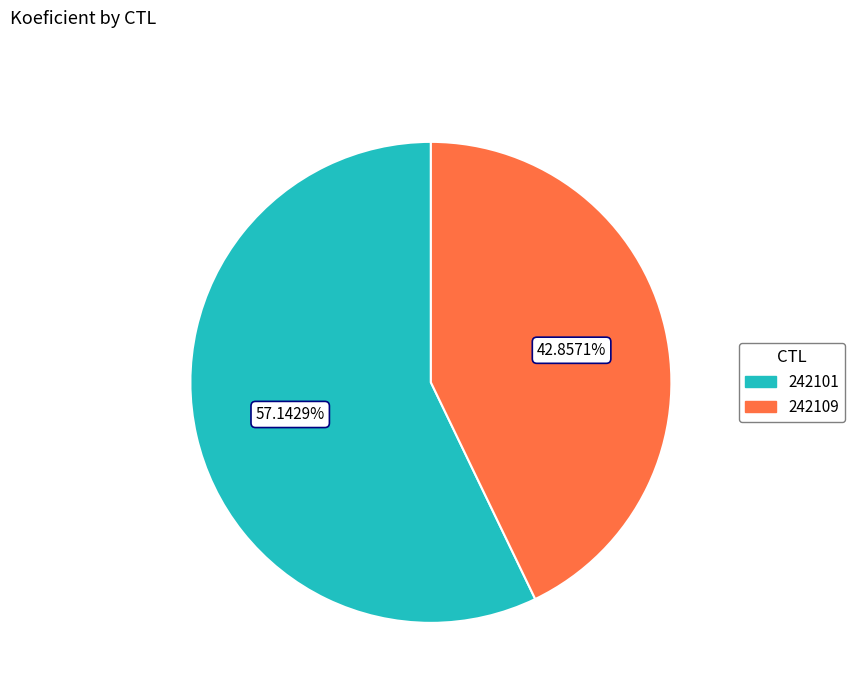

What is the majority slice?

242101